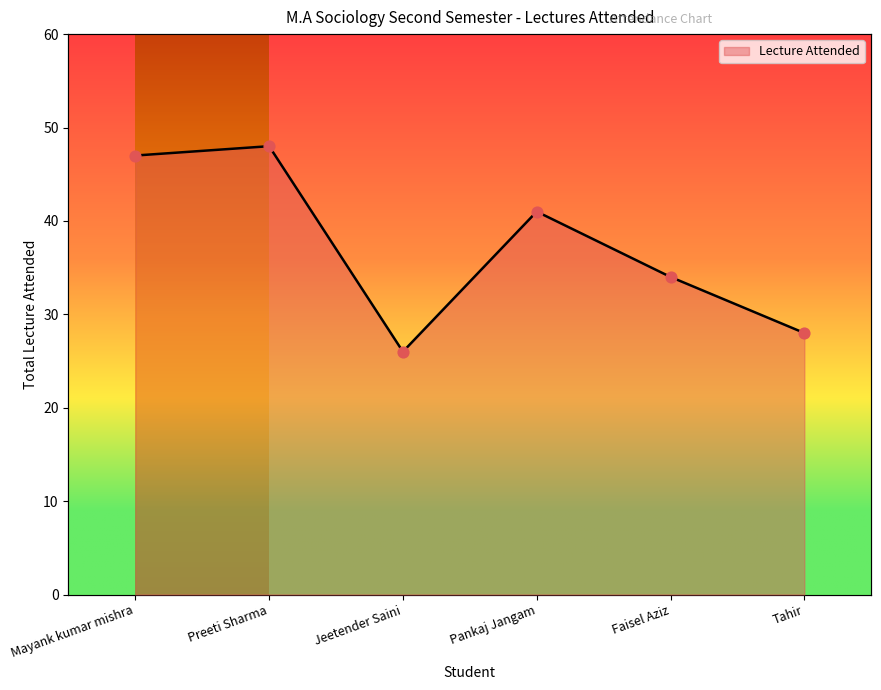

Approximately how many times larger is the value at Preeti Sharma compared to Mayank kumar mishra?

1.0